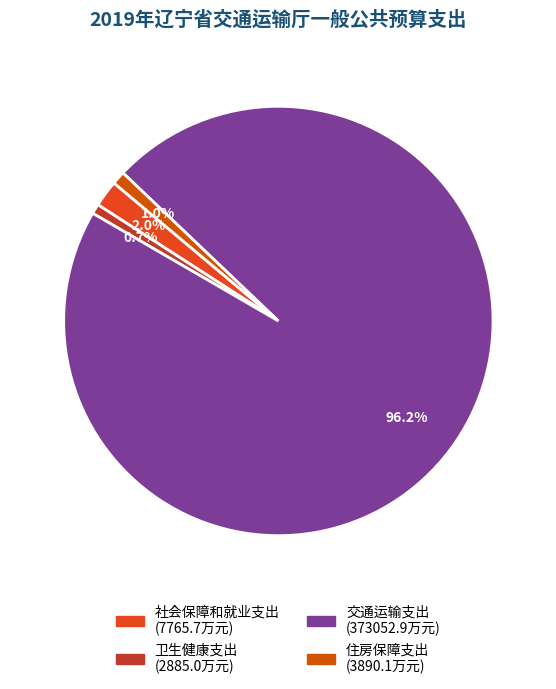

To the nearest percent, what is the difference between the 卫生健康支出 and 交通运输支出 slice percentages?

96%